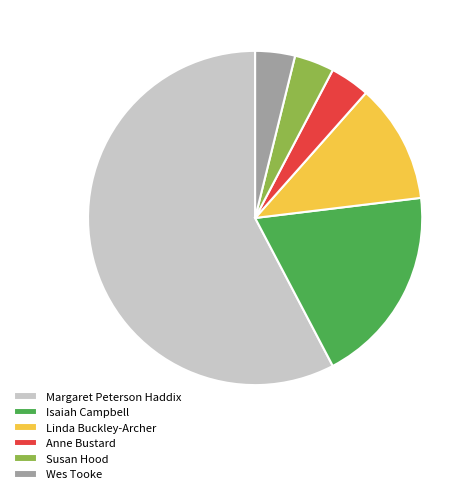

How many segments does this pie chart have?

6